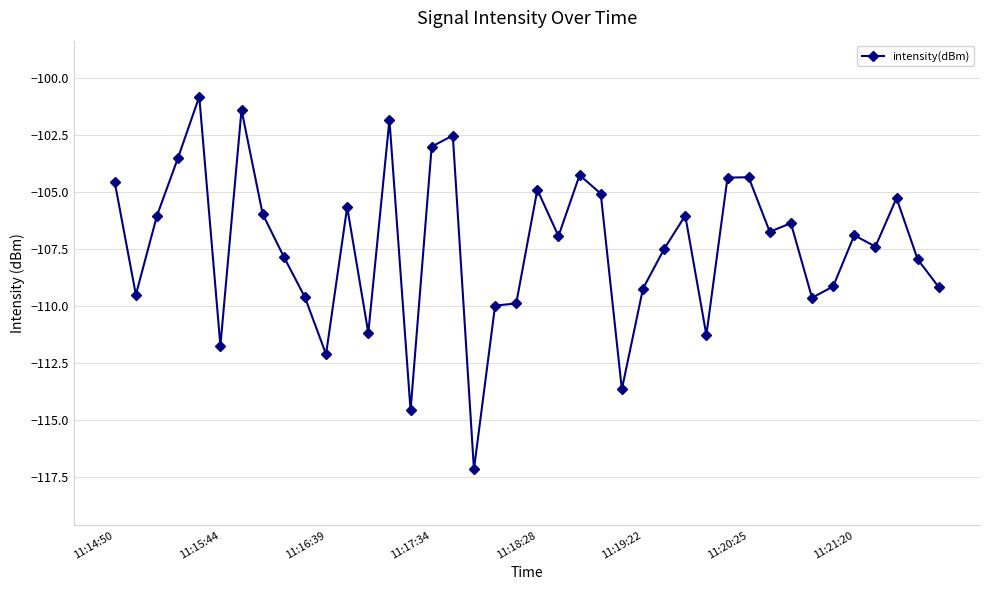

What is the value of the 18th point from the left?

-117.2